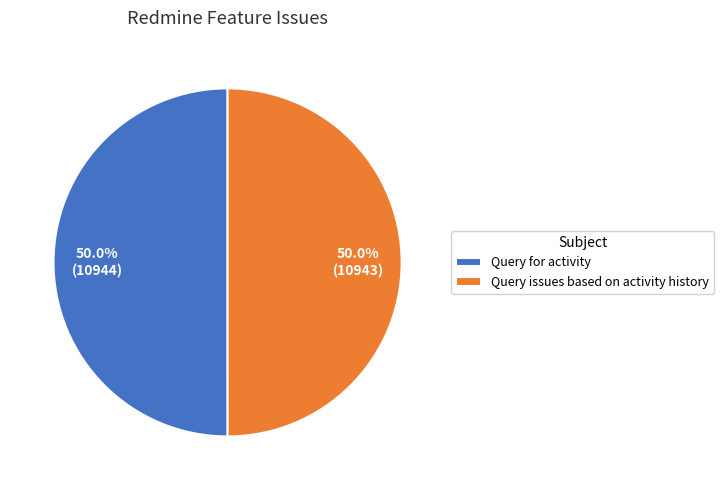

The Query for activity slice represents 50% of the pie. True or false?

True